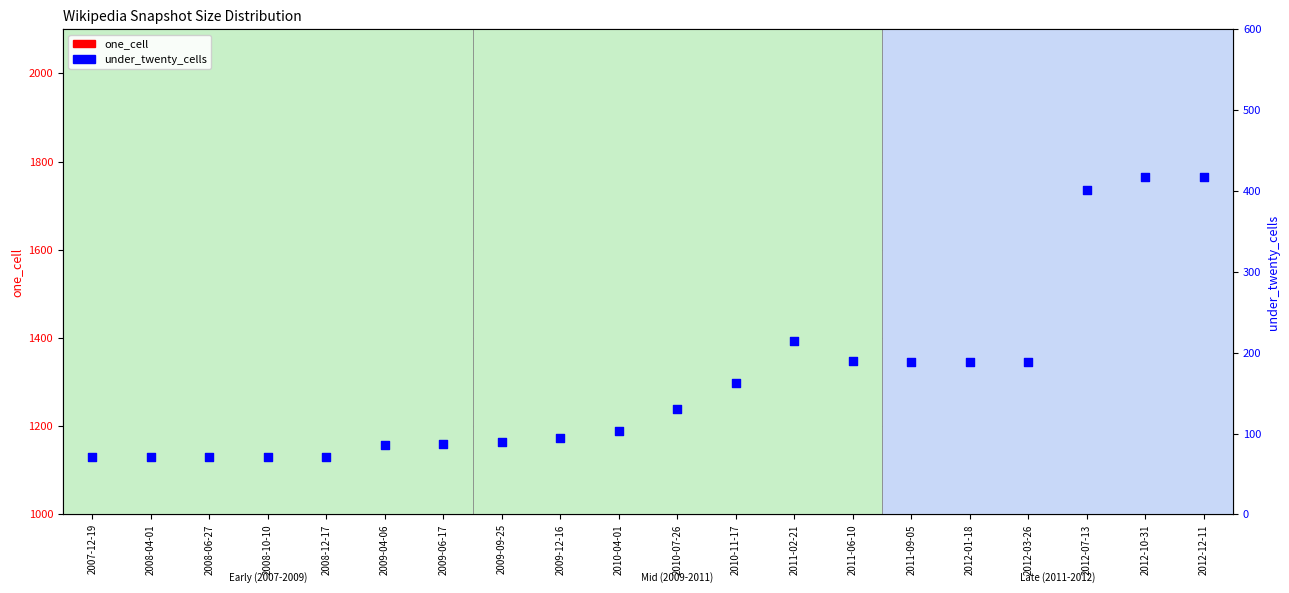

At which category is the sum across all series the highest?

2012-10-31